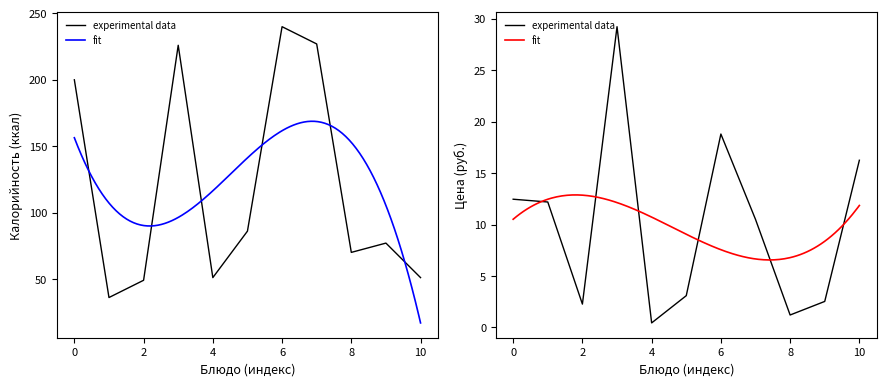

How many data points in Цена are above 10?

6